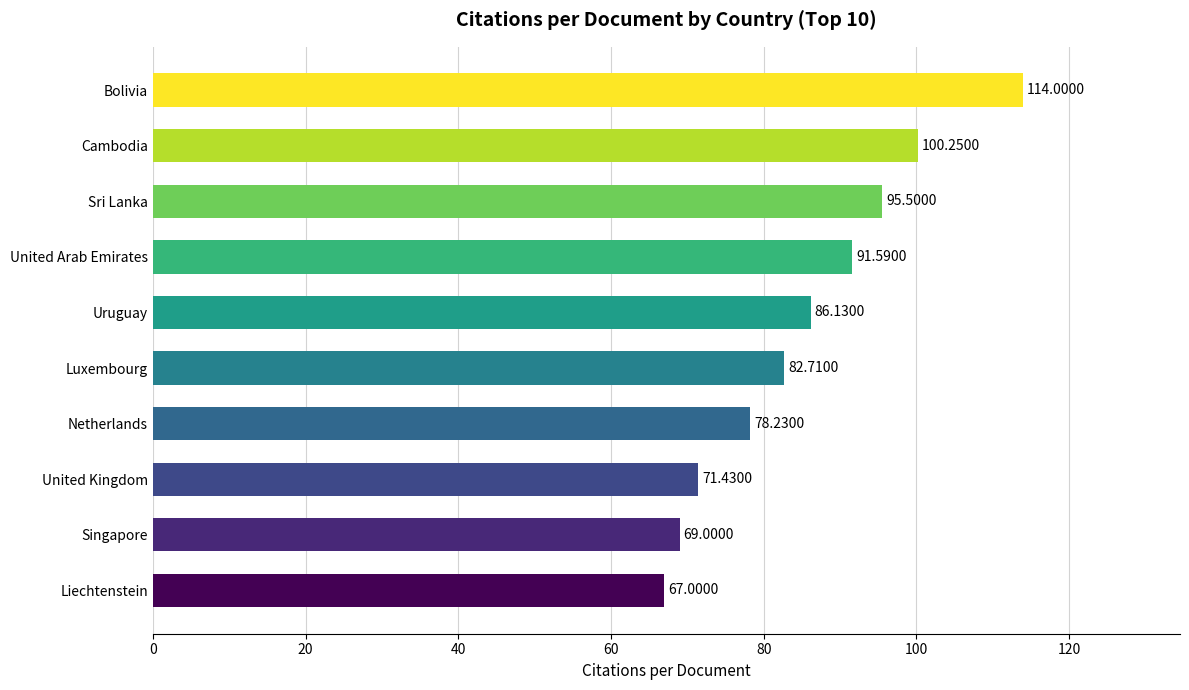

At which category does the chart reach its peak across all series?

Bolivia